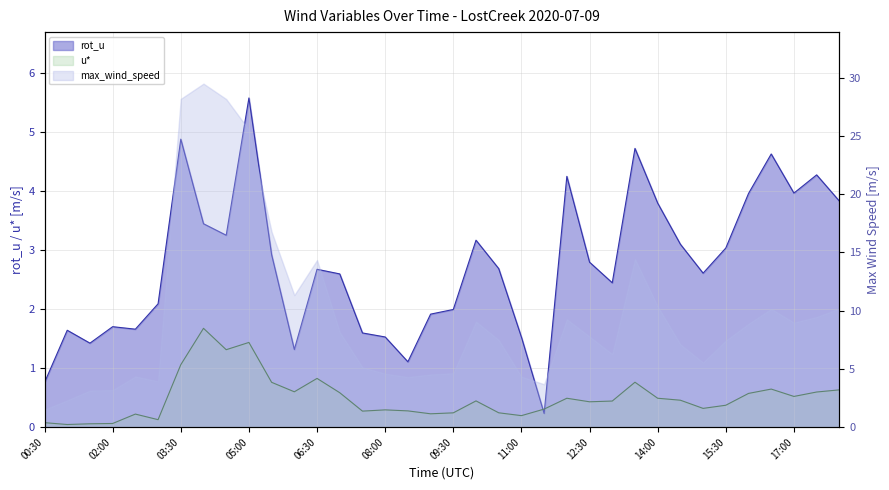

What is the label of the 30th point from the right?

03:30